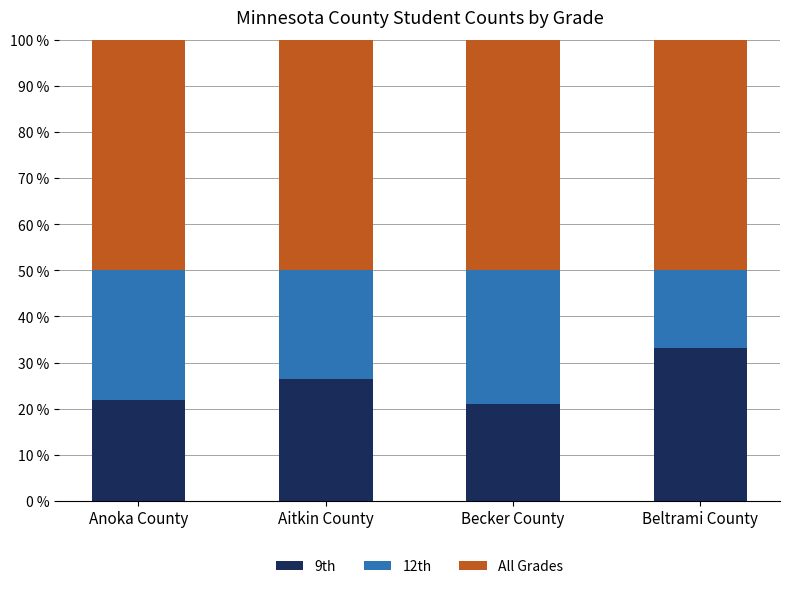

True or false: 9th has a value of 18.9 at Beltrami County.

False